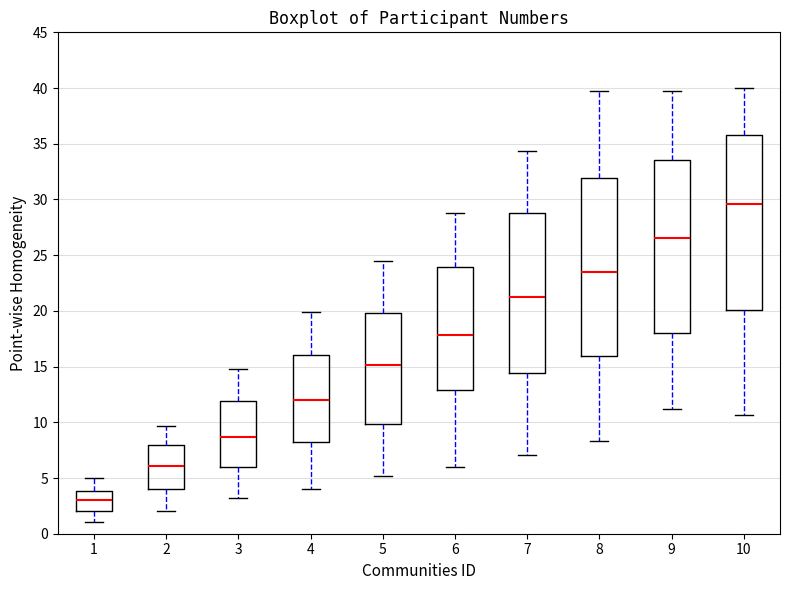

Where does the upper whisker of the box at x = 4 end on the y-axis? The values are not printed on the chart, so give them approximately, as read against the axis.

20.0